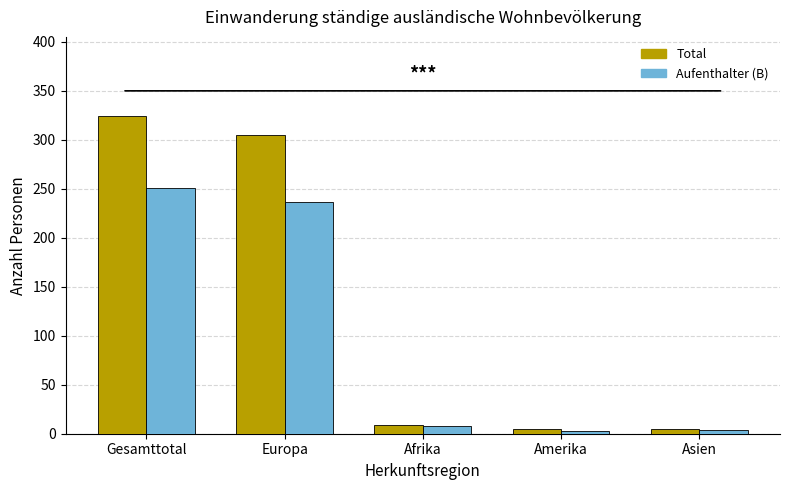

Are the bars grouped side by side (vs. stacked)?

Yes